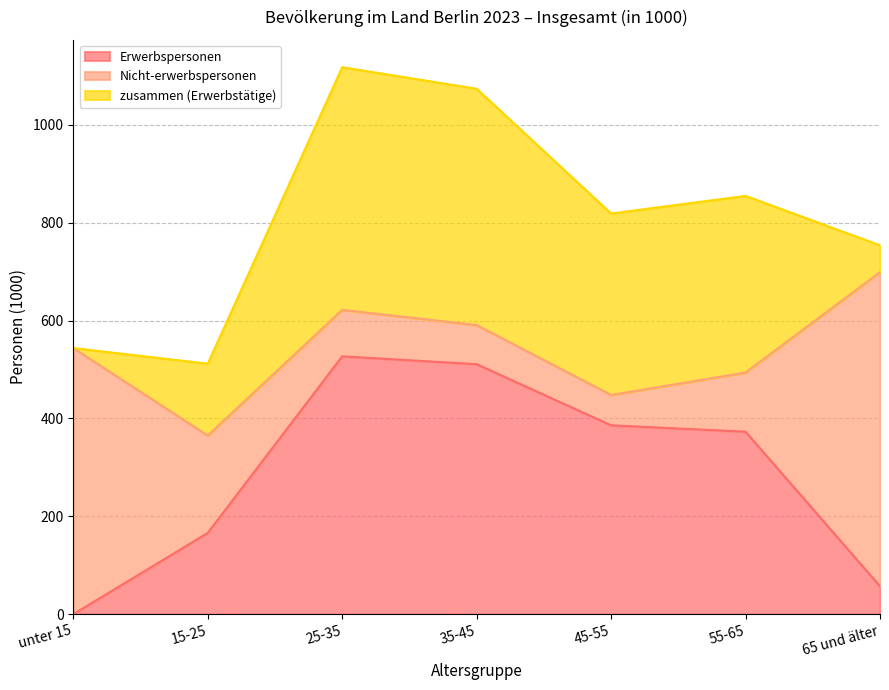

Rank the series at unter 15 from lowest to highest value.

Erwerbspersonen, zusammen (Erwerbstätige), Nicht-erwerbspersonen